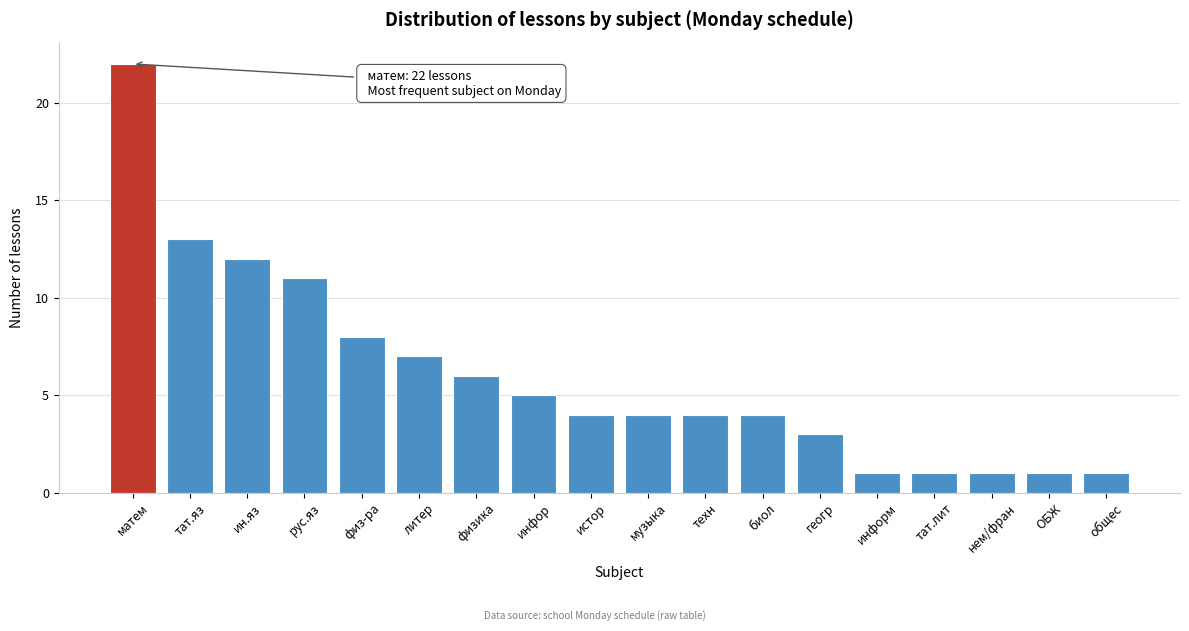

Reading left to right, extract all data points from this chart.

матем=22	тат.яз=13	ин.яз=12	рус.яз=11	физ-ра=8	литер=7	физика=6	инфор=5	истор=4	музыка=4	техн=4	биол=4	геогр=3	информ=1	тат.лит=1	нем/фран=1	ОБЖ=1	общес=1